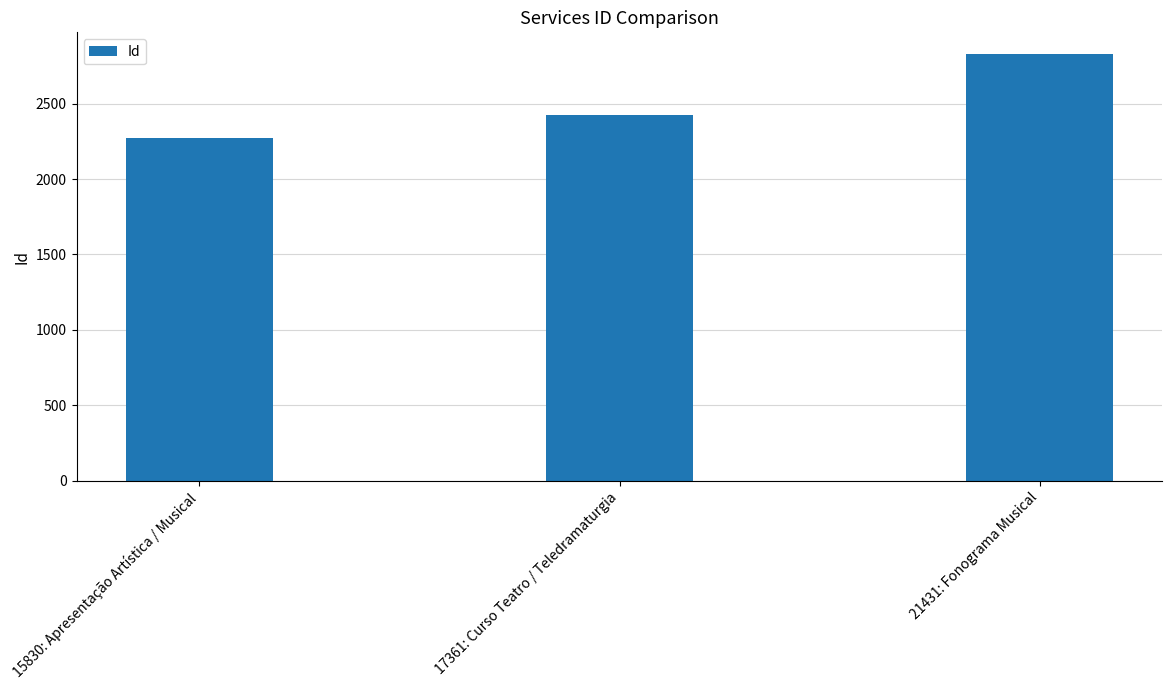

Where is the data nearest to the value 2552?

17361: Curso Teatro / Teledramaturgia